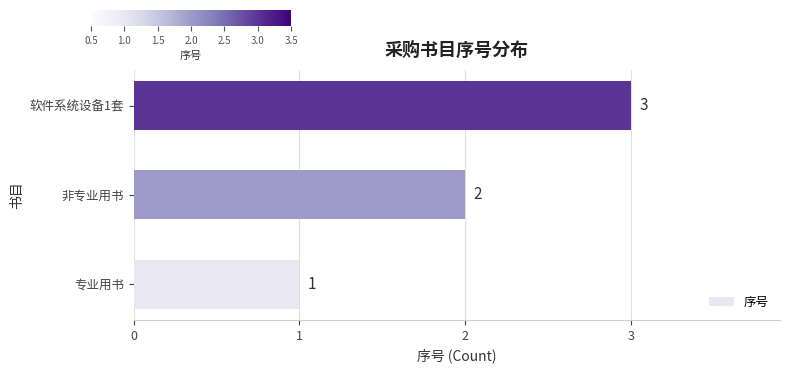

What is the maximum value shown in the chart?

3